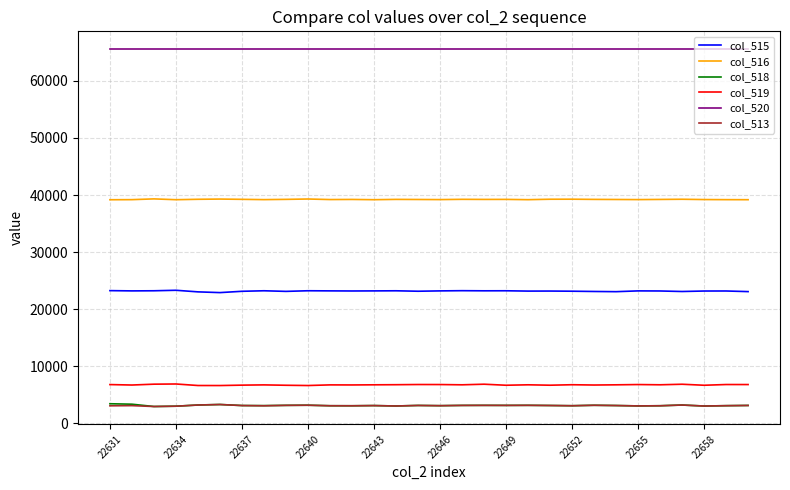

What is the maximum value for col_520?

65535